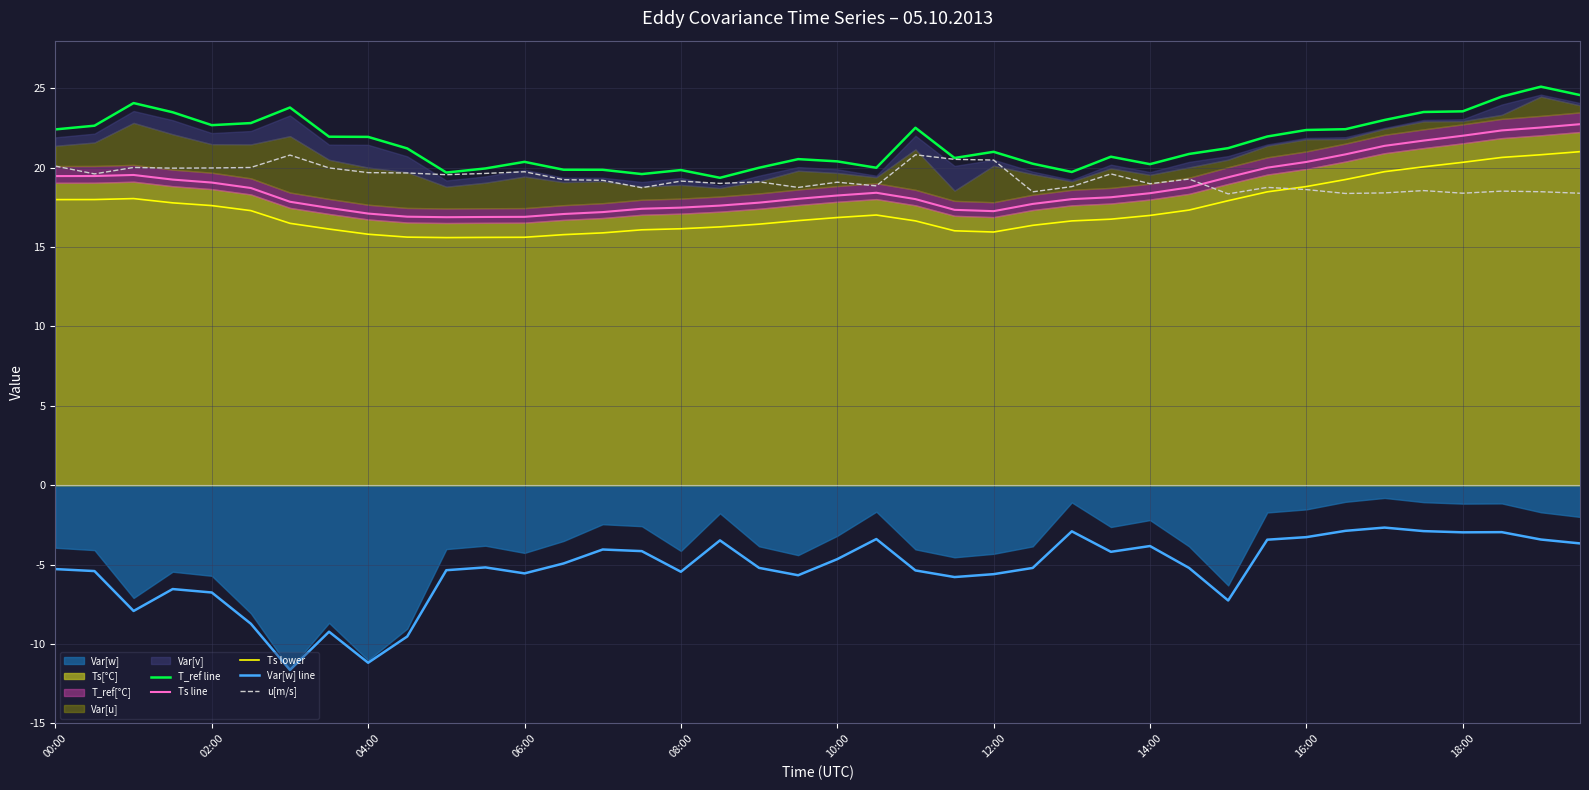

What is the highest value of the Var[w] line series?

-2.7